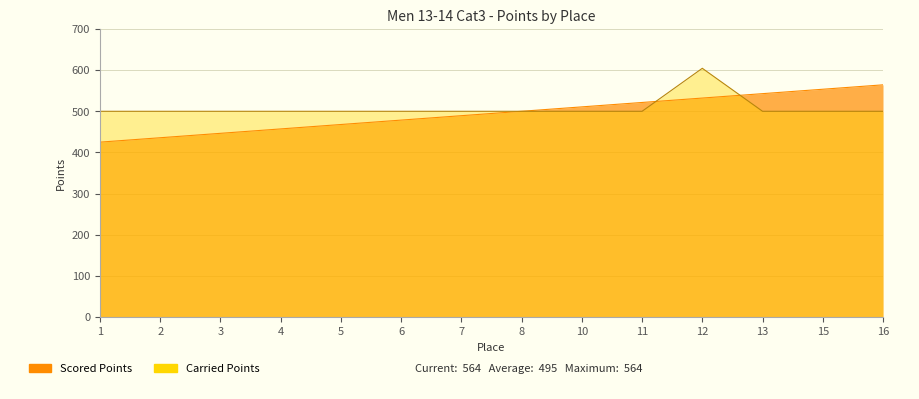

What is the spread (max minus min) of values at 10?

10.7